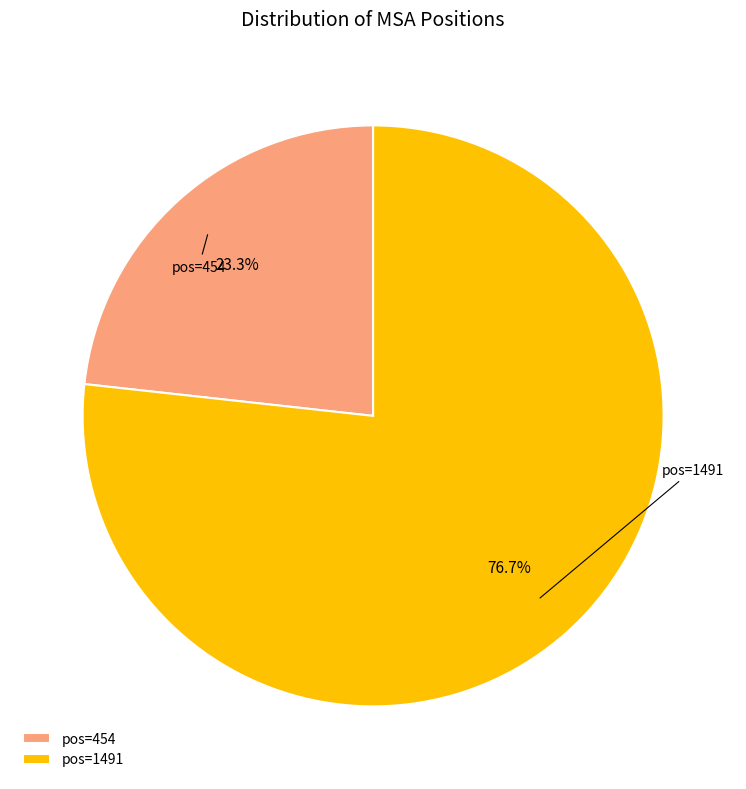

What is the majority slice?

pos=1491